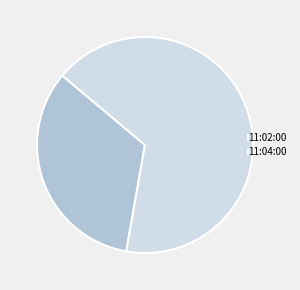

True or false: 11:04:00 accounts for 20% of the total.

False